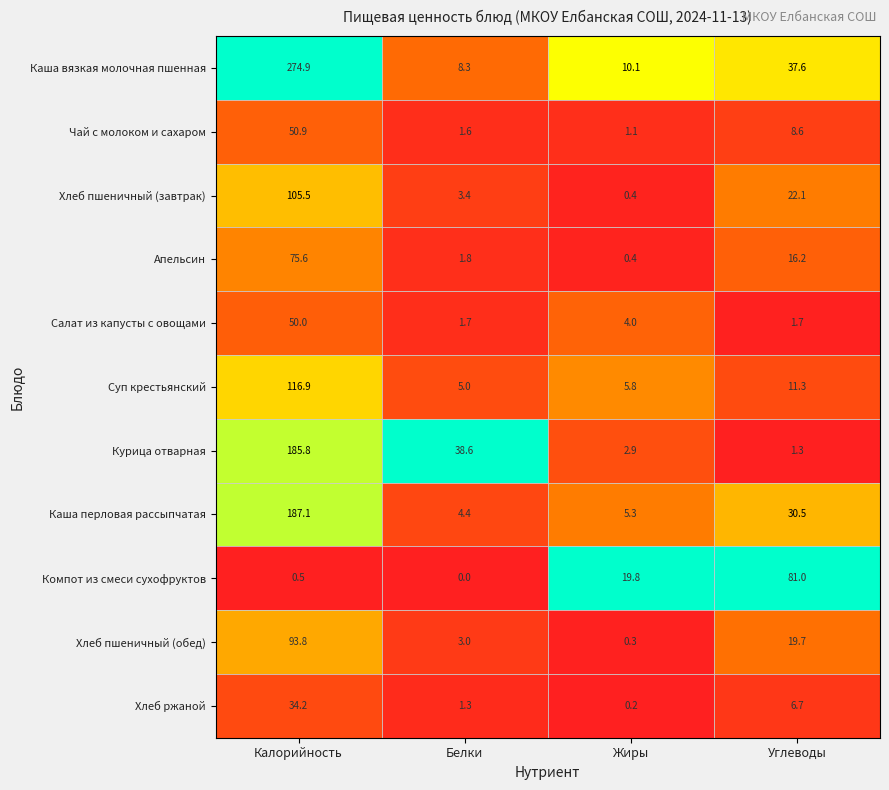

What is the average value of the Хлеб пшеничный (завтрак) series?

32.9